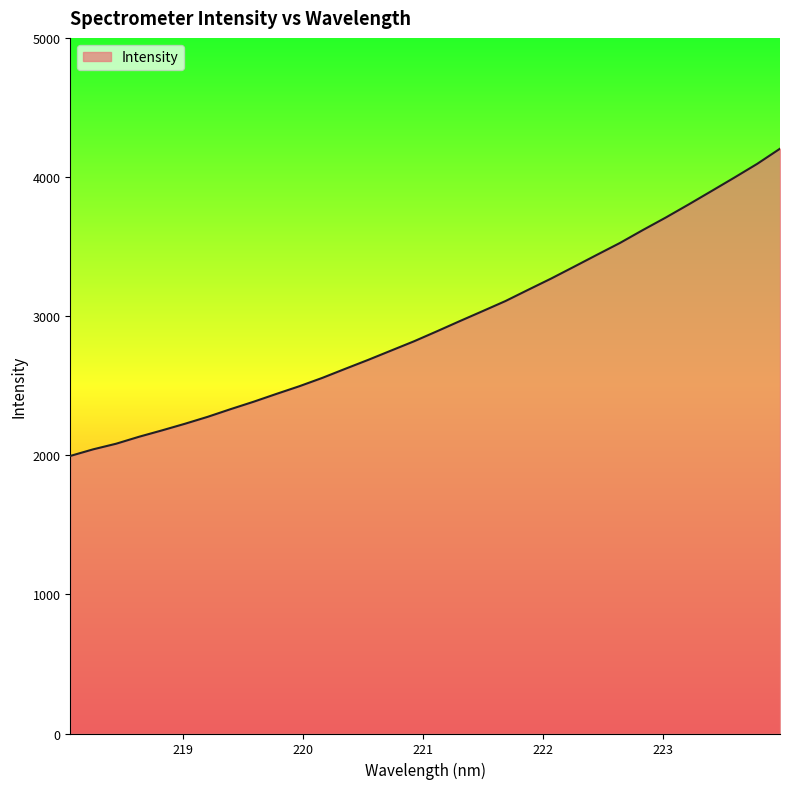

What is the smallest value displayed?

1995.1